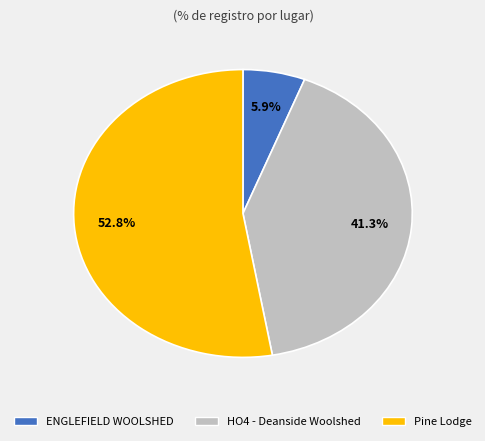

Is there any slice that represents more than half of the pie?

Yes